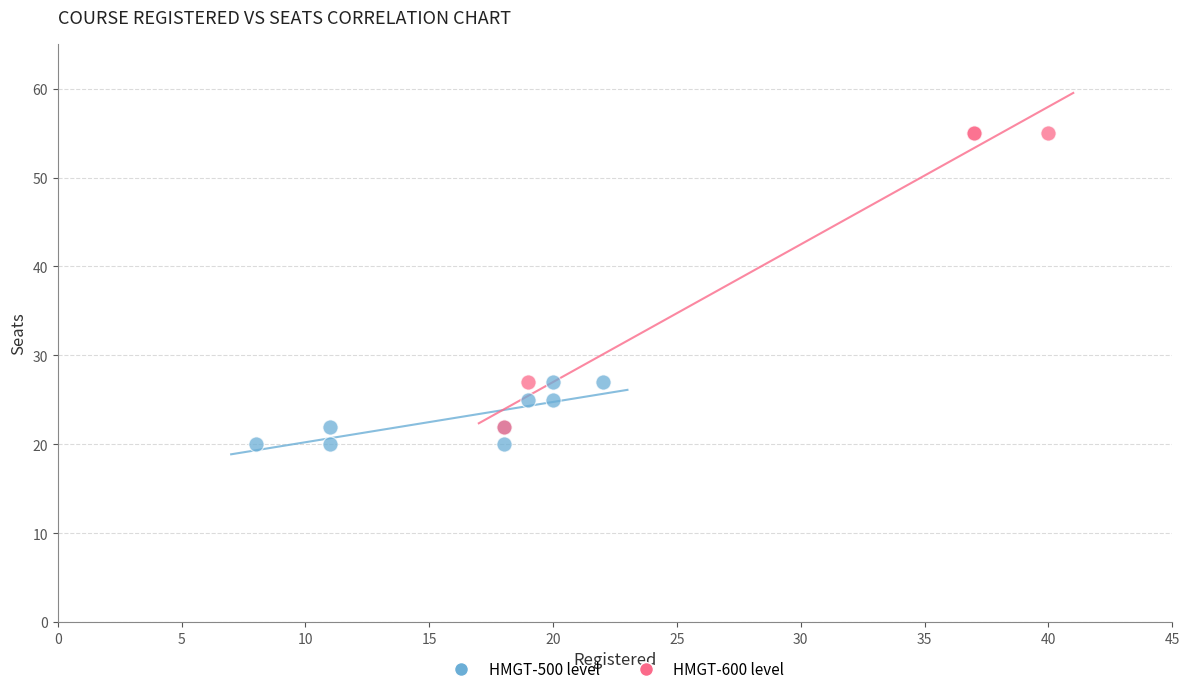

Which series reaches the minimum Y coordinate?

HMGT-500 level